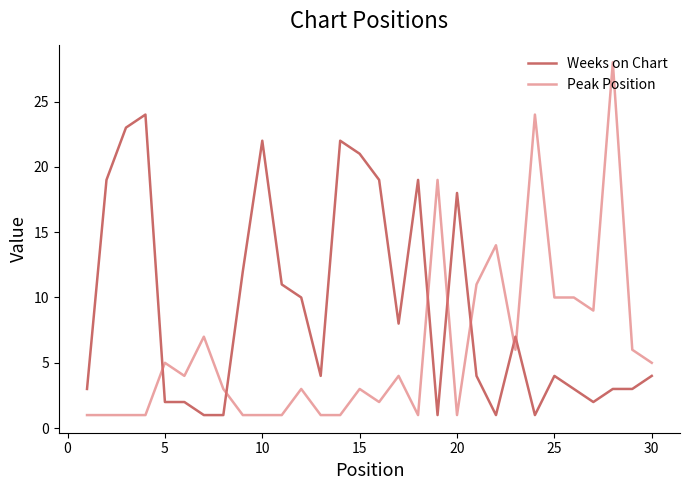

What is the difference between the maximum and minimum values in the Weeks on Chart series?

23